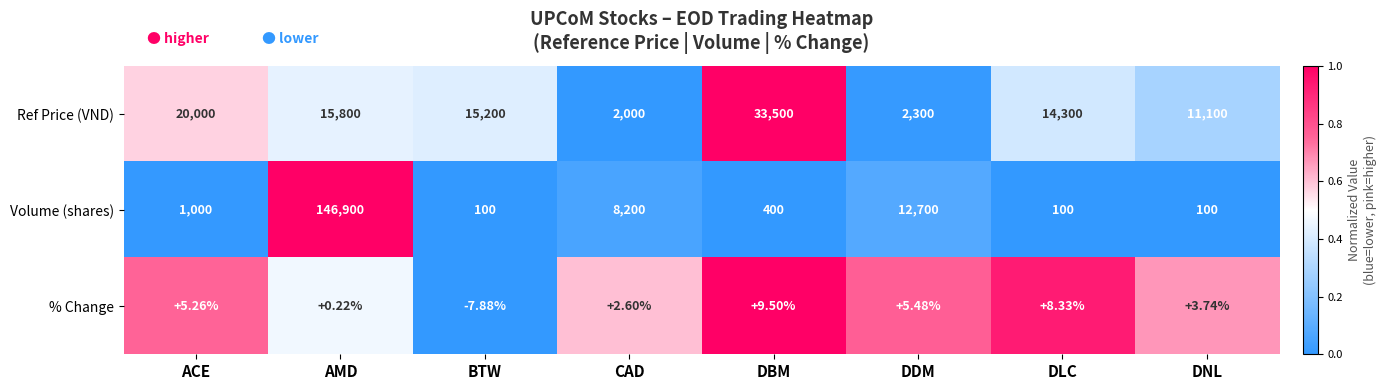

At which category is the sum across all series the highest?

AMD